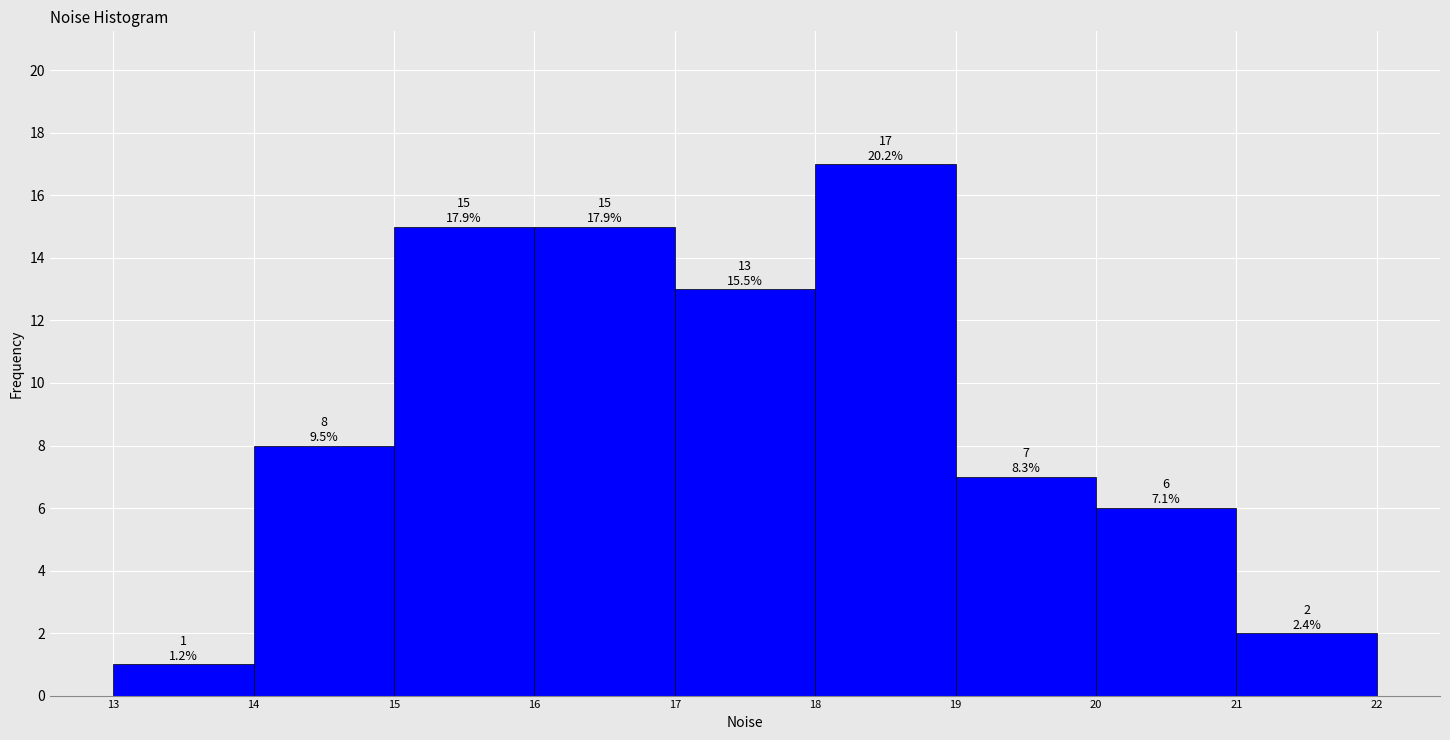

Over which range of the x-axis is the bar tallest?

18 to 19